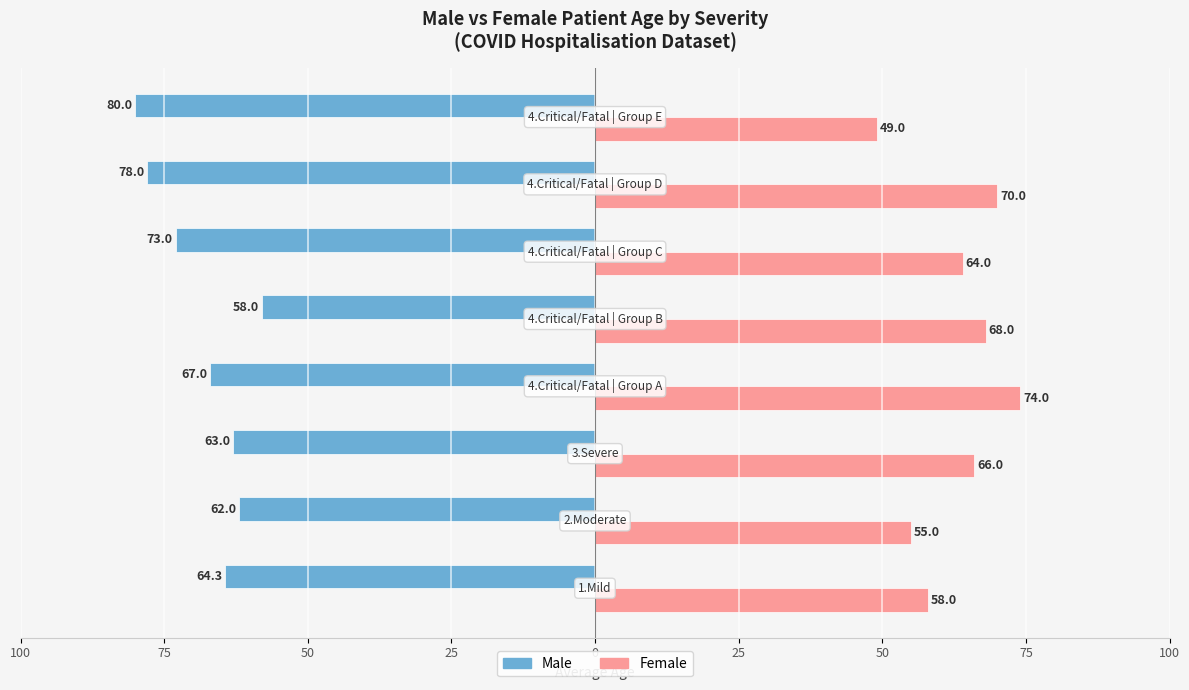

What are all the series names shown in the legend?

Male, Female